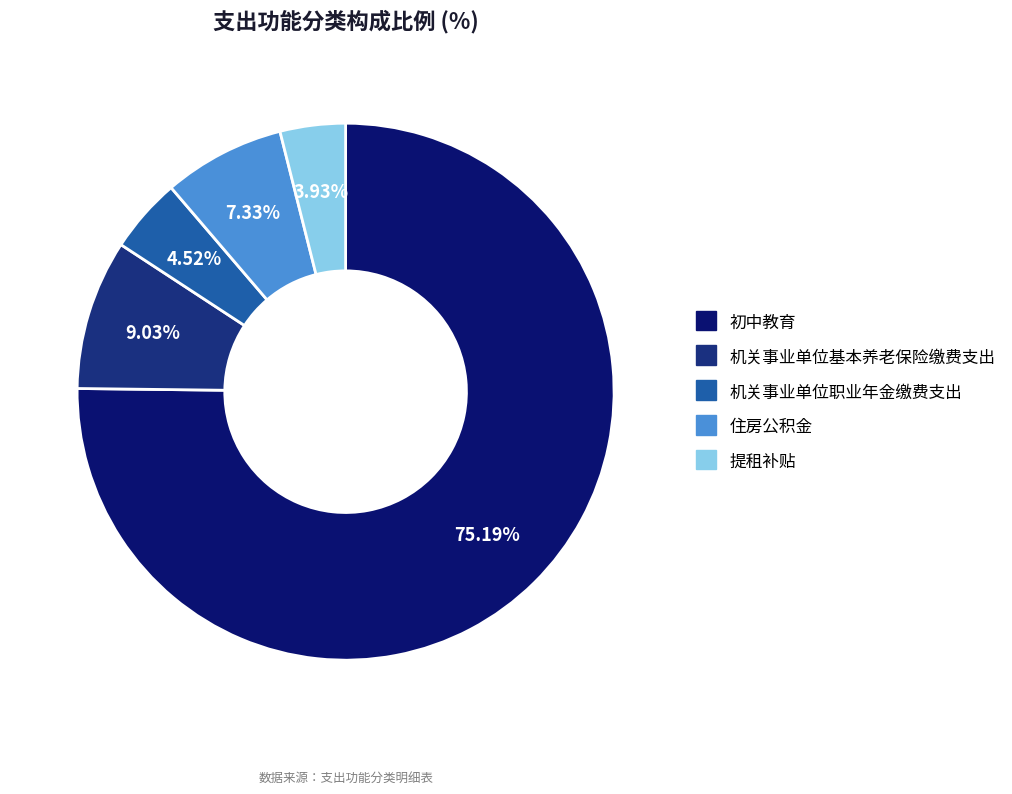

How many slices are in this pie chart?

5